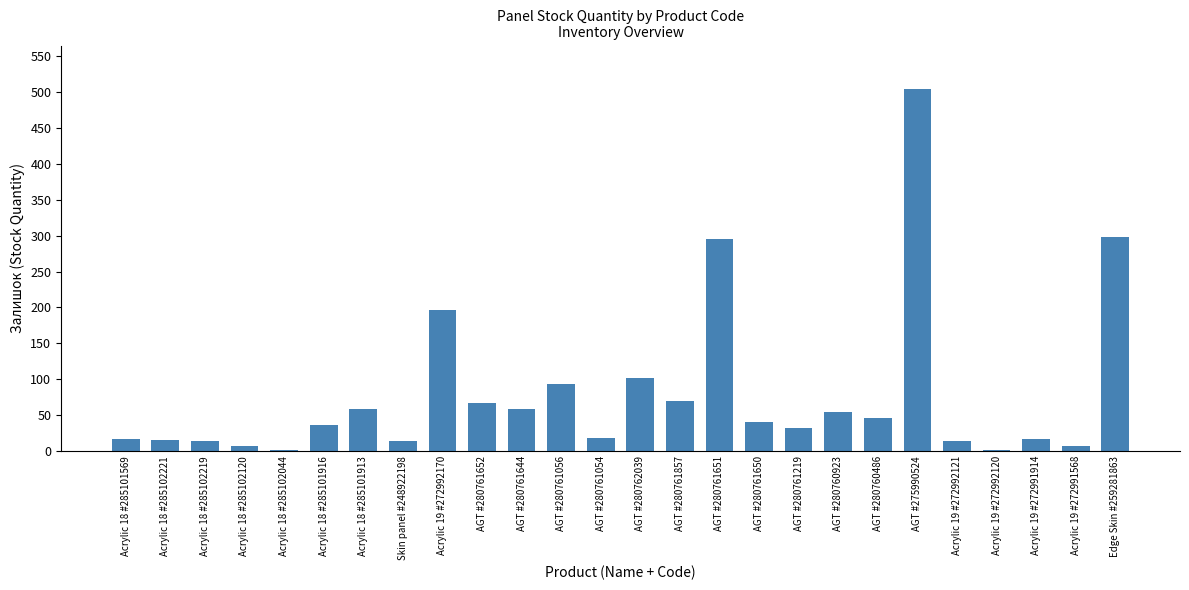

True or false: the data shows 38 at Acrylic 18 #285101913.

False